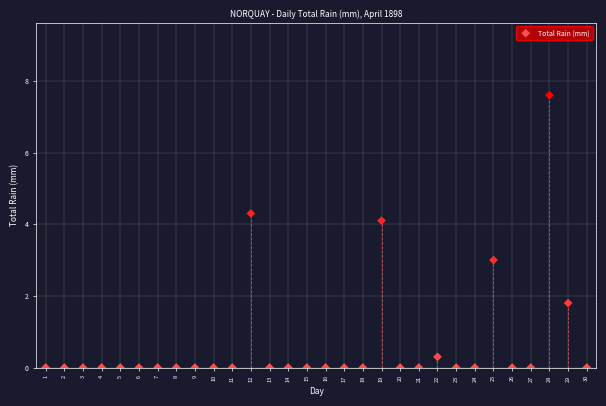

What is the range of Y values (max minus min)?

7.6